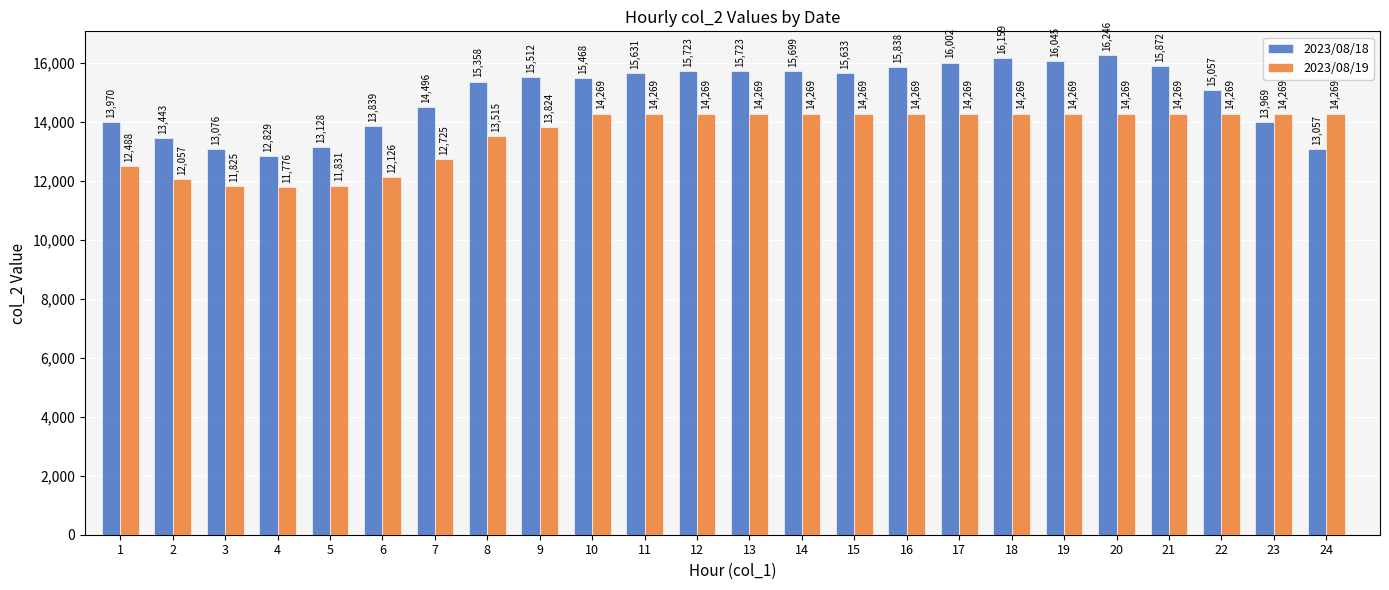

What is the value of the 2023/08/18 bar at the 22nd from the left?

15057